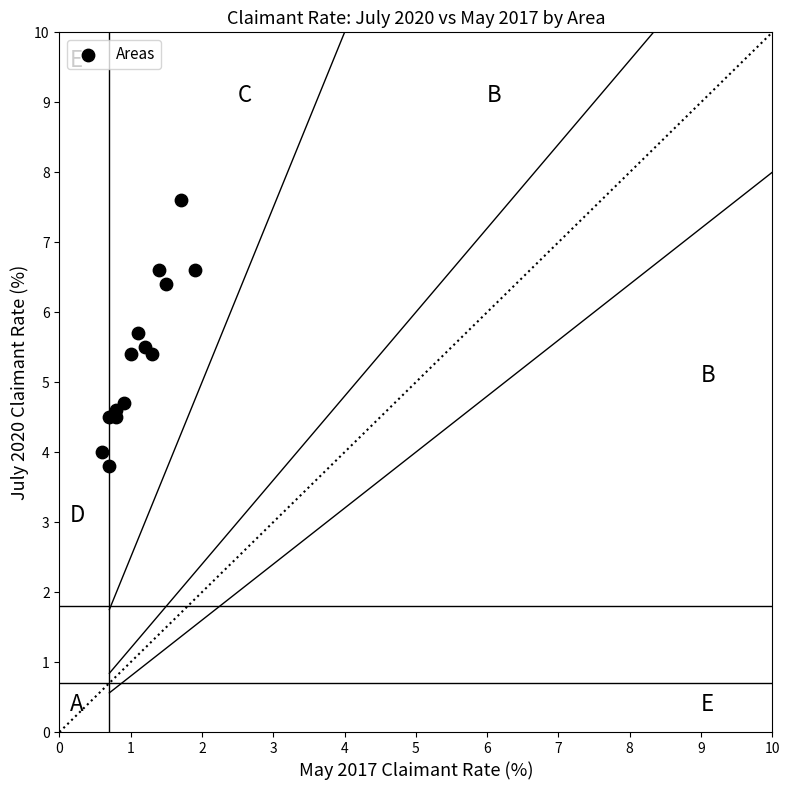

What Y value in the scatter plot is closest to 5?

4.7